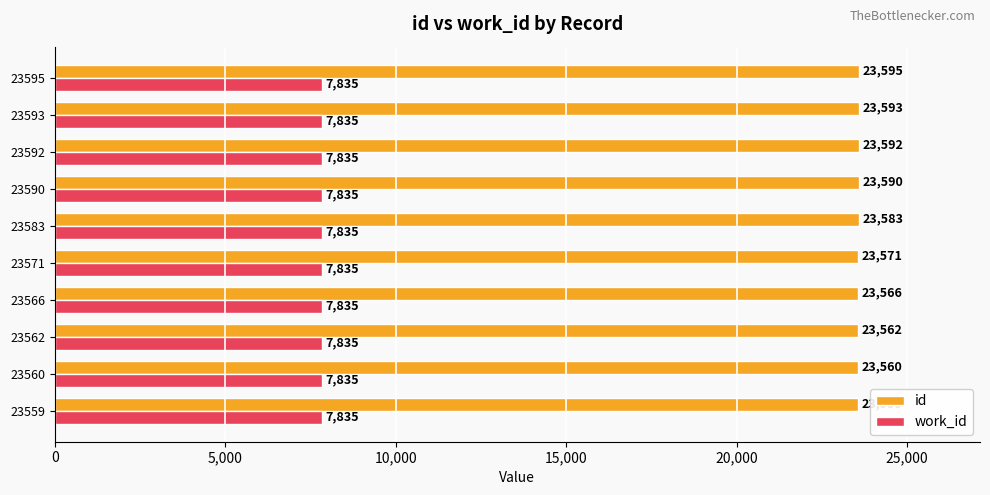

What is the spread (max minus min) of values at 23592?

15757